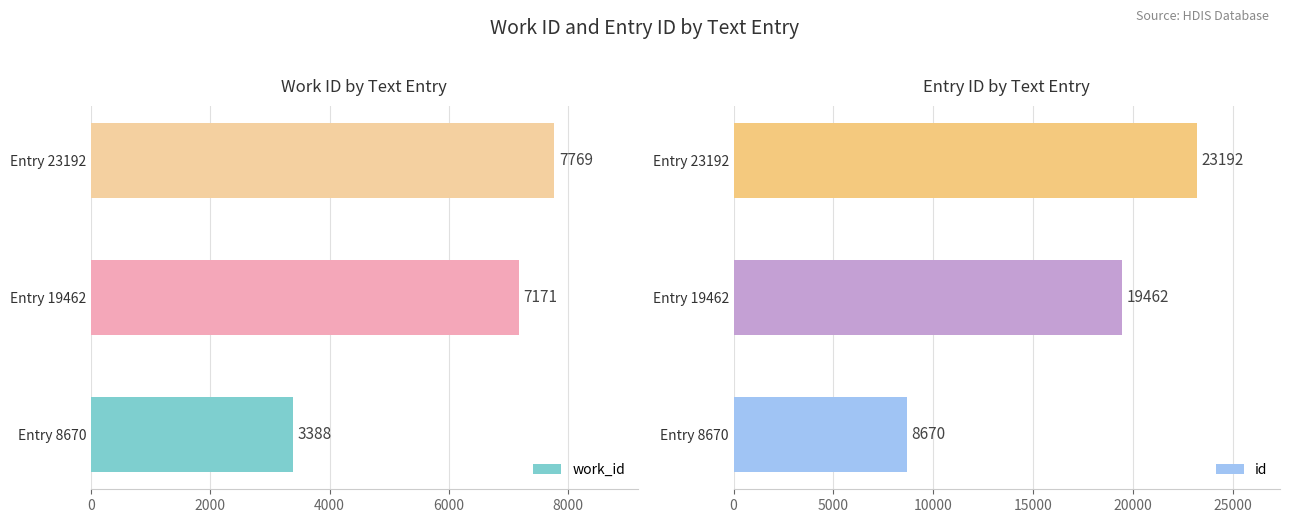

Read the work_id value at Entry 8670.

3388